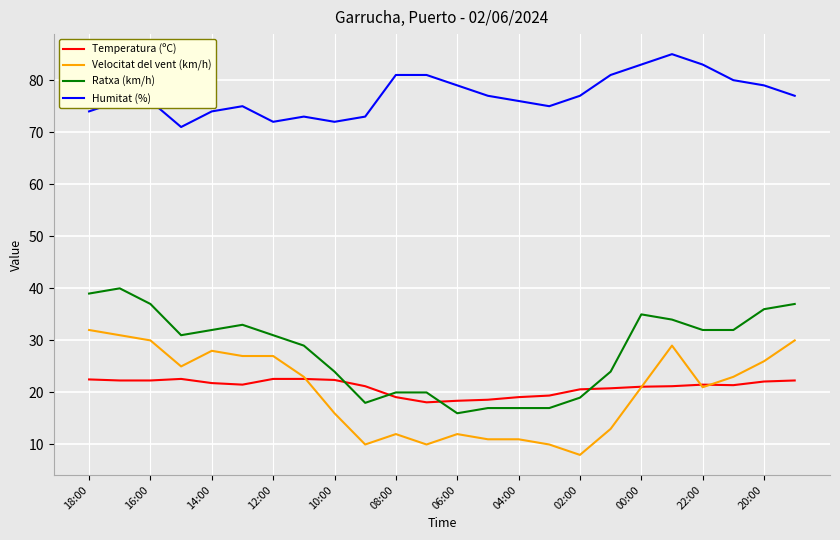

What is the smallest value displayed?

8.0